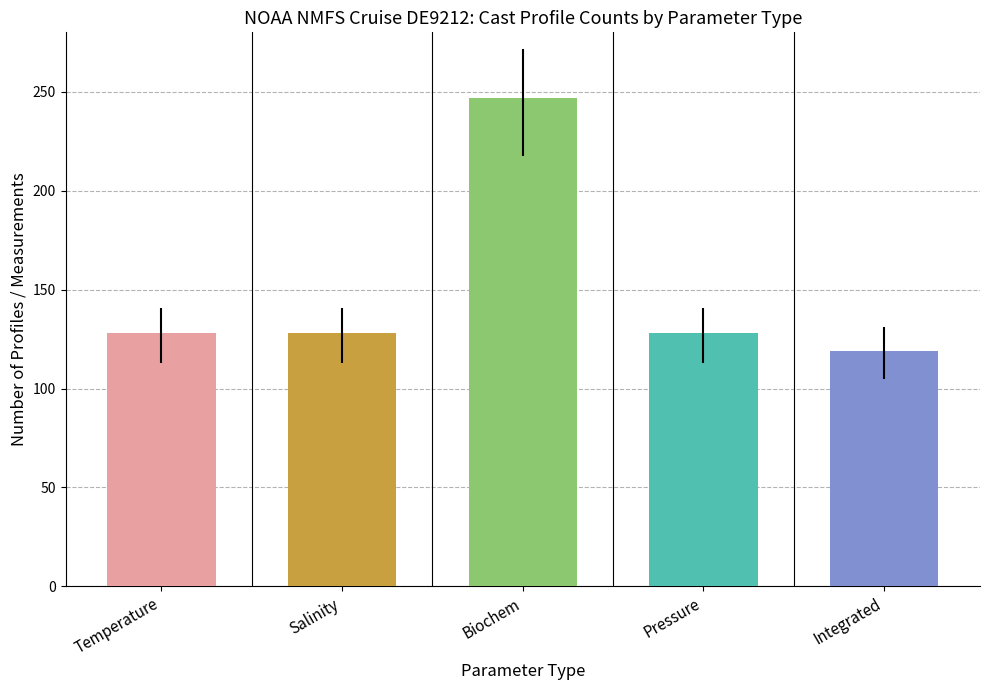

What is the change in value from Pressure to Integrated?

-9